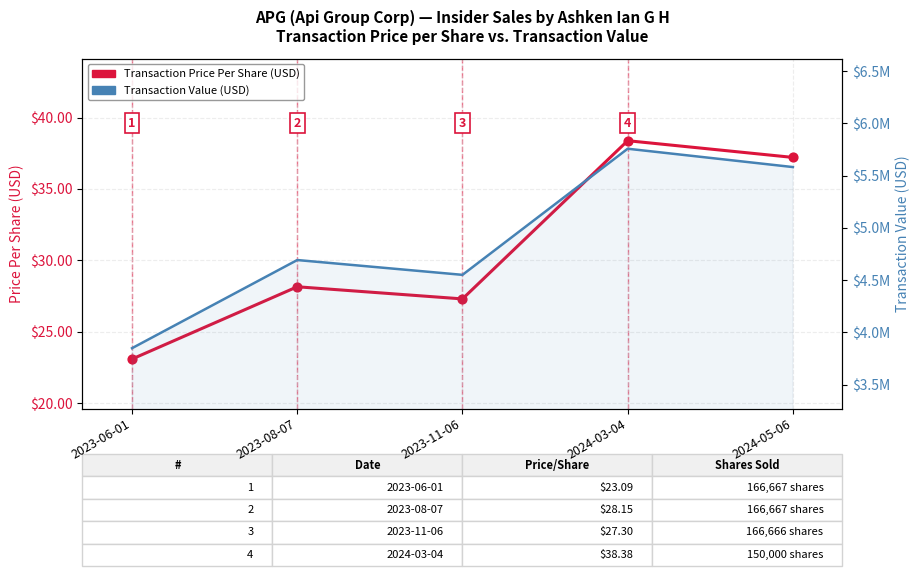

Is the value of Transaction Price Per Share (USD) at 2023-11-06 greater than the value of Transaction Value (USD) at 2024-05-06?

No